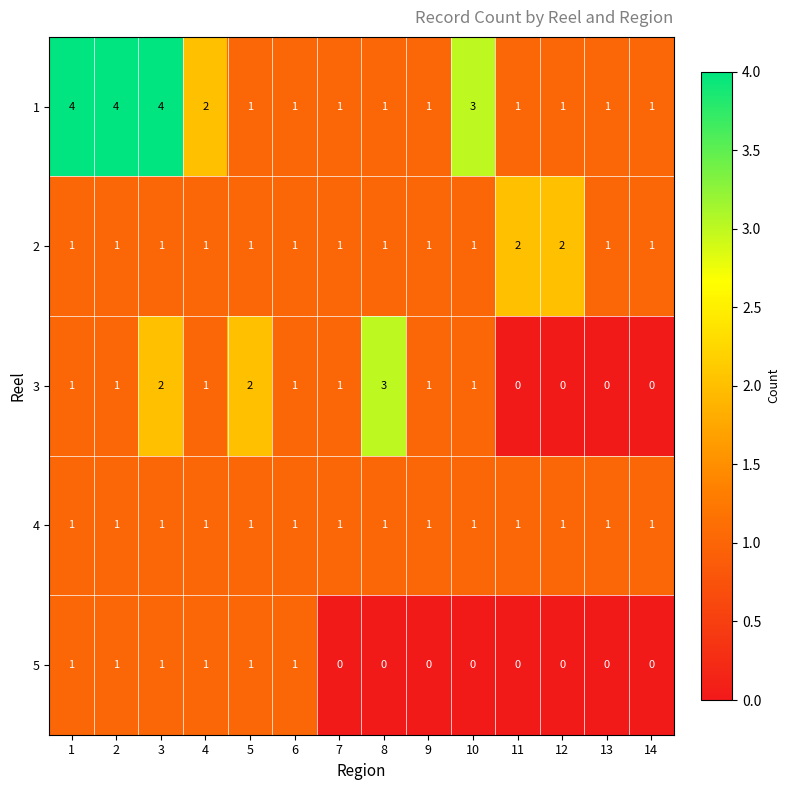

Is the value of 5 at 9 greater than the value of 2 at 6?

No